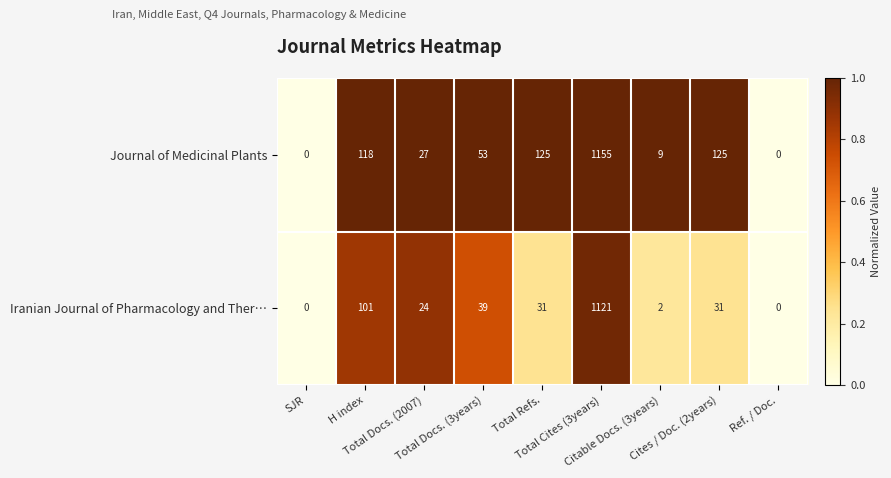

What is the average value of the Journal of Medicinal Plants series?

179